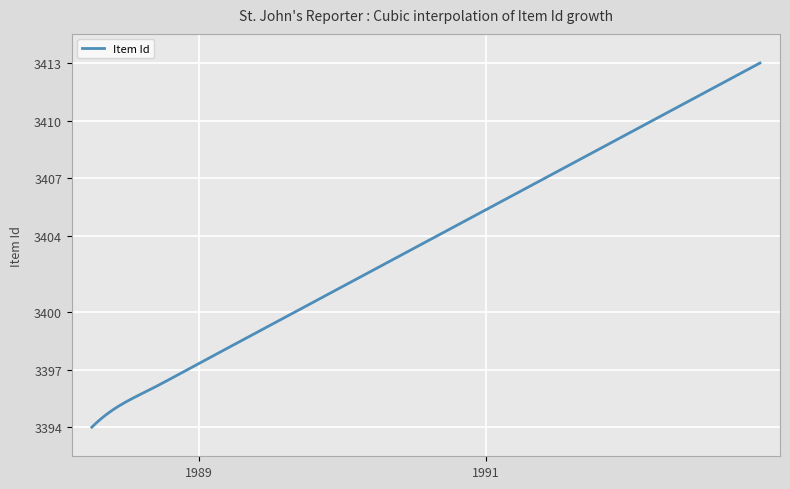

What is the greatest value displayed?

3413.0